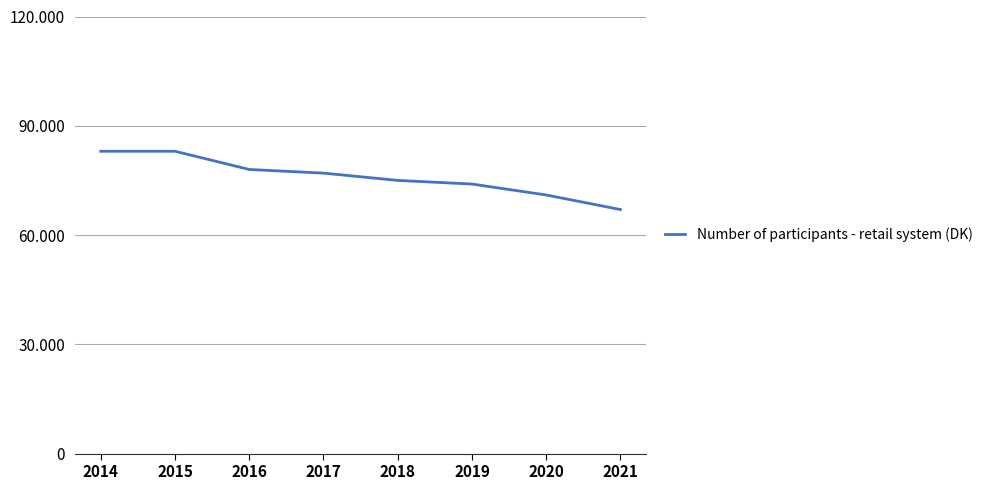

What is the ratio of the value at 2015 to the value at 2019?

1.1